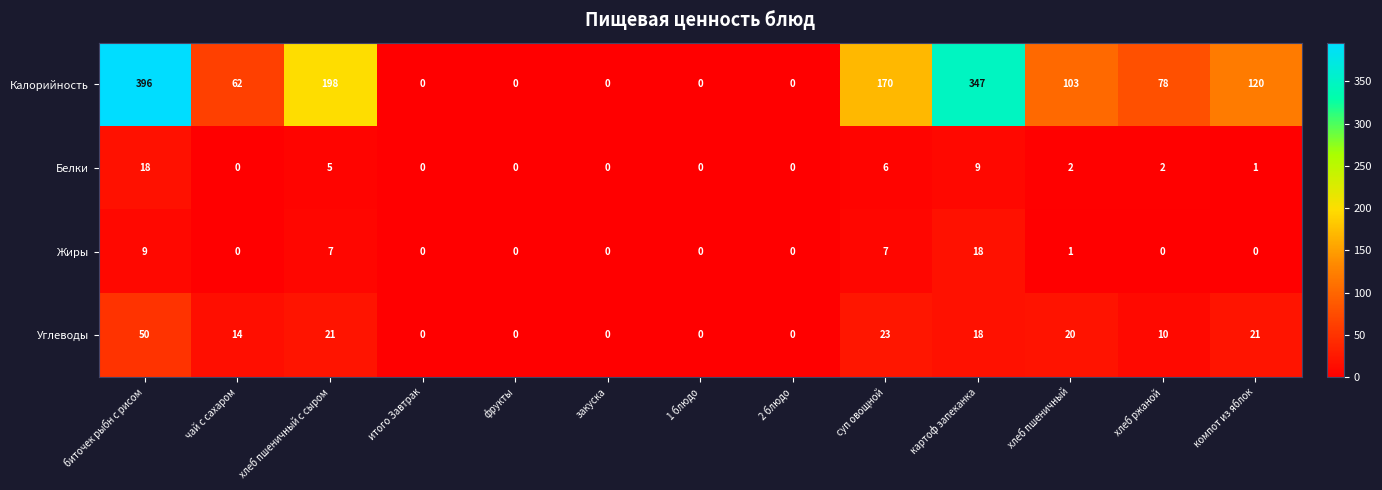

How many distinct data groups are displayed?

4